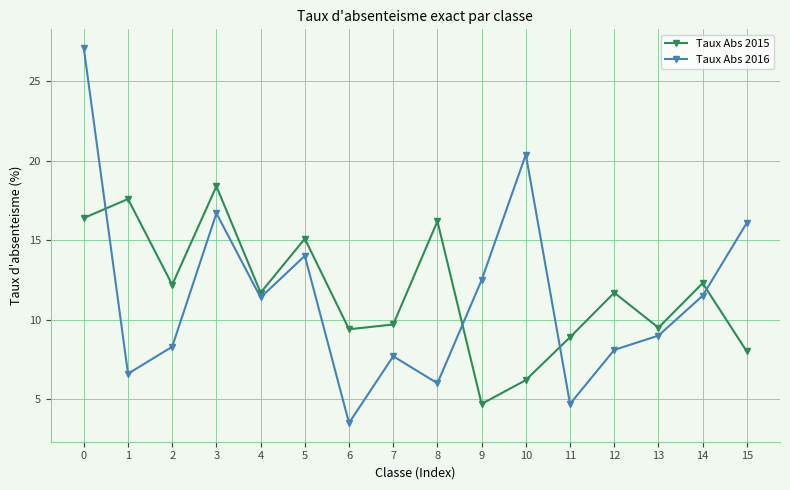

What is the value of the Taux Abs 2016 point at the 11th from the left?

20.4